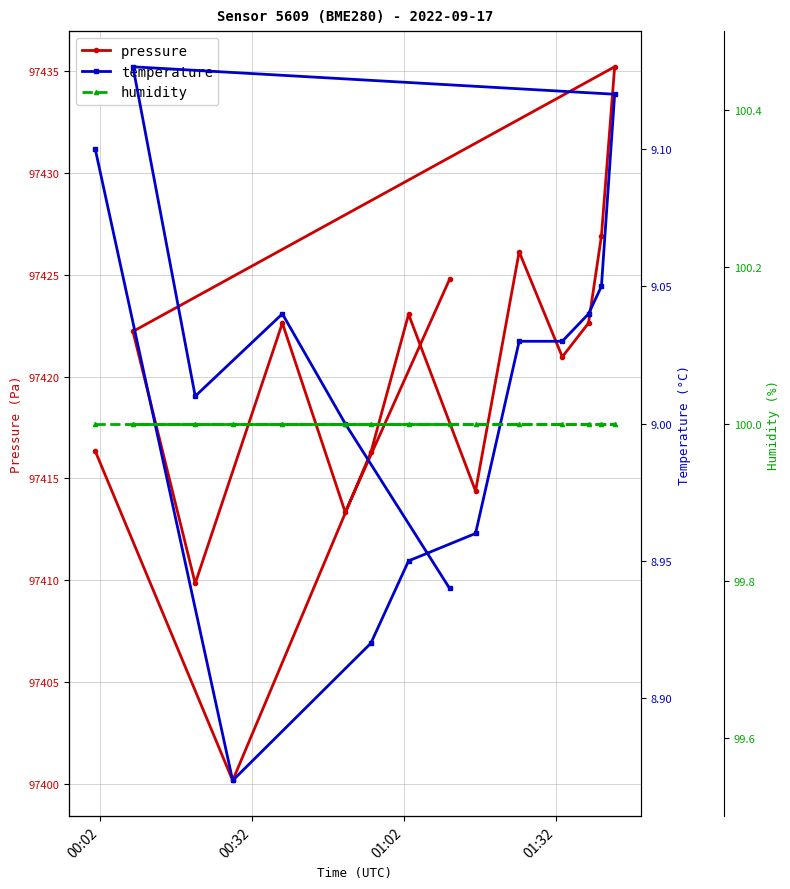

What is the value of the pressure point at the 15th from the left?

97435.2